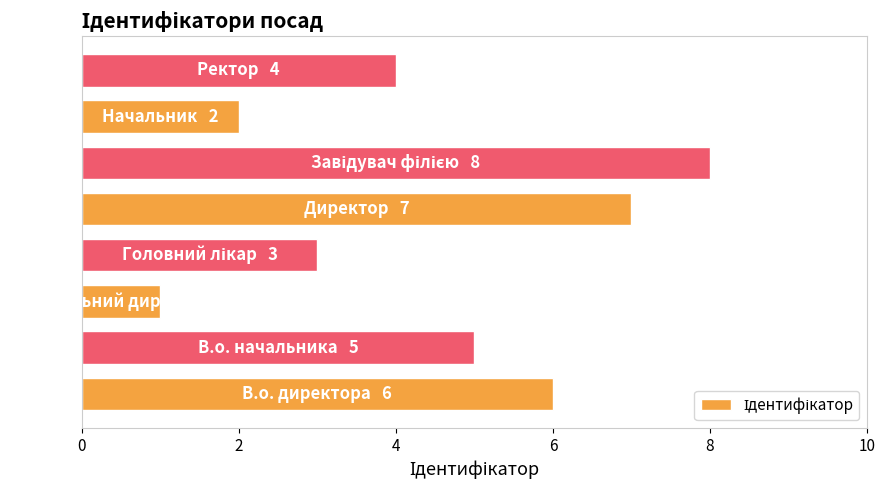

Count the values in the range 3 to 7.

5